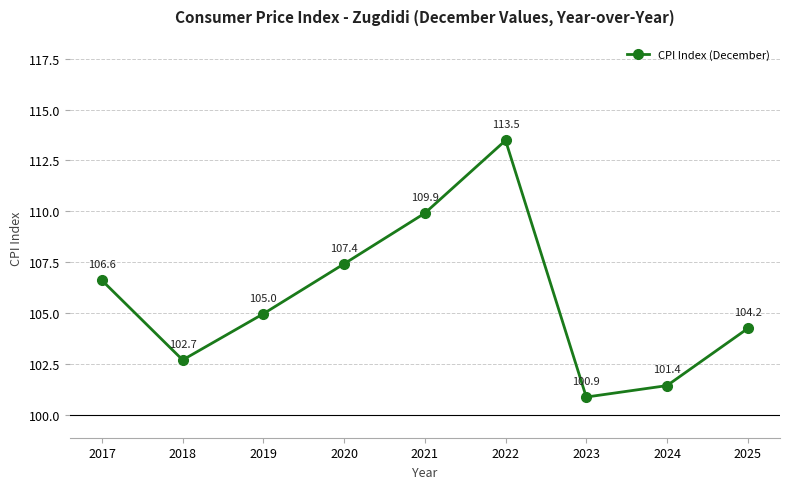

What value does the data have at 2017?

106.6